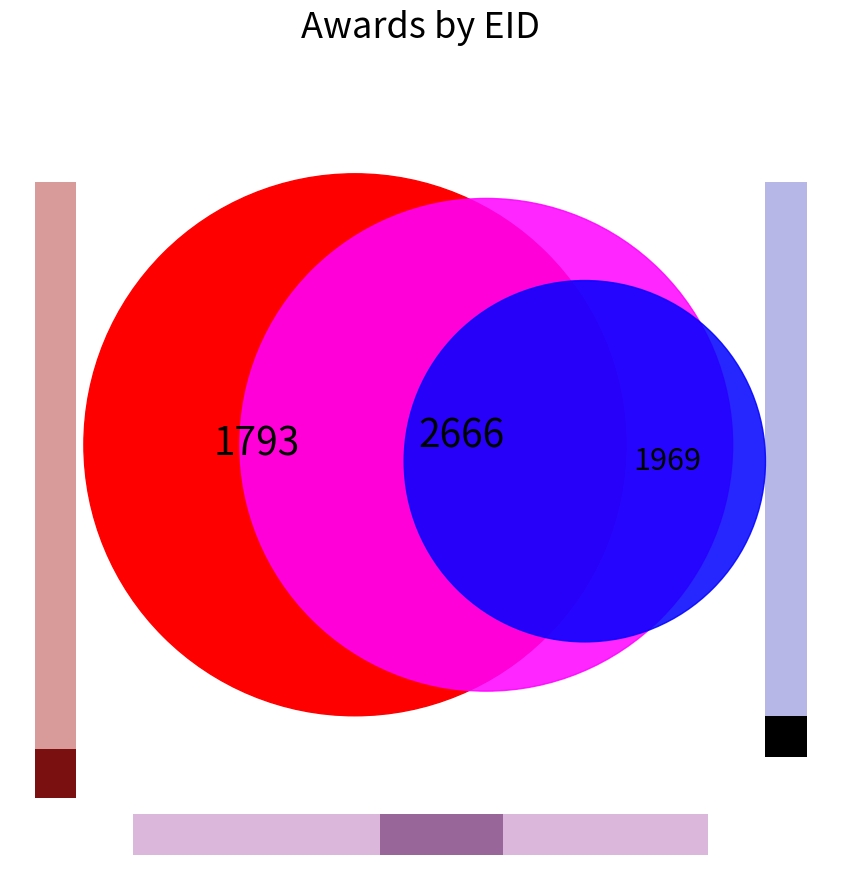

Is there any slice that represents more than half of the pie?

No